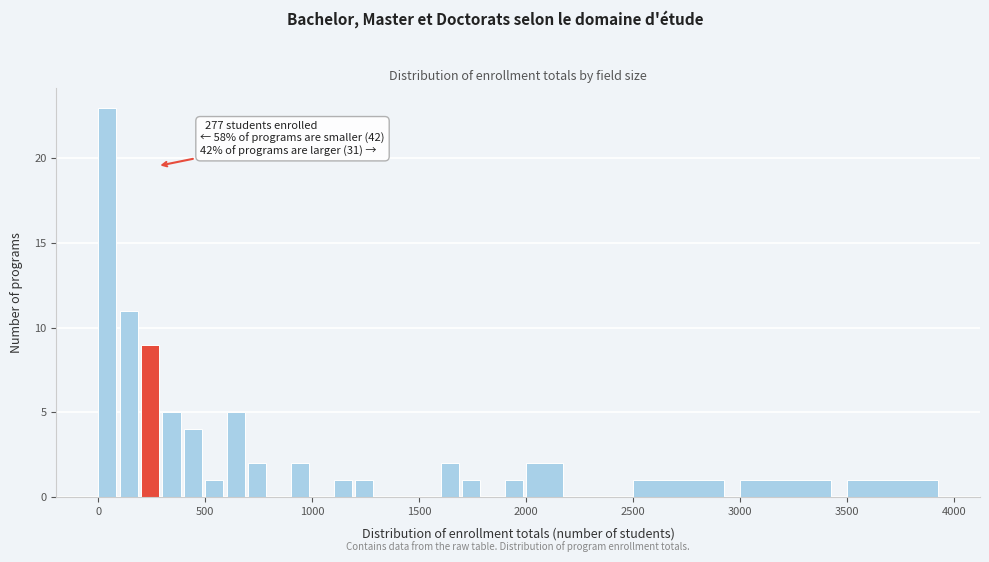

Read against the x-axis, roughly where is the centre of the tallest bar?

50